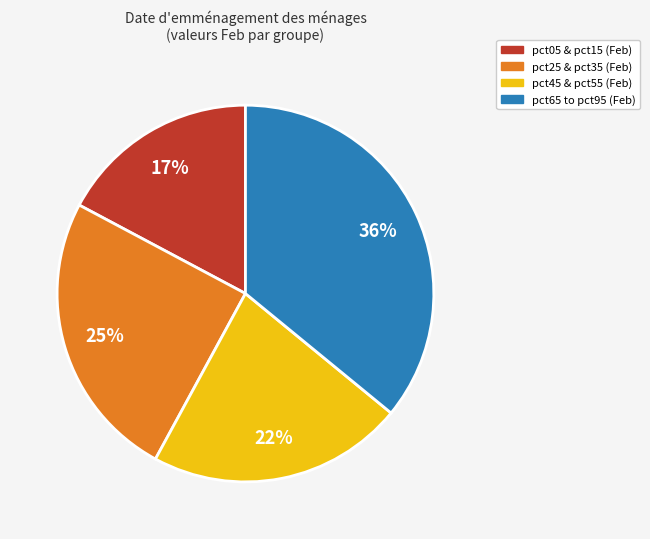

Count the number of slices in the pie.

4